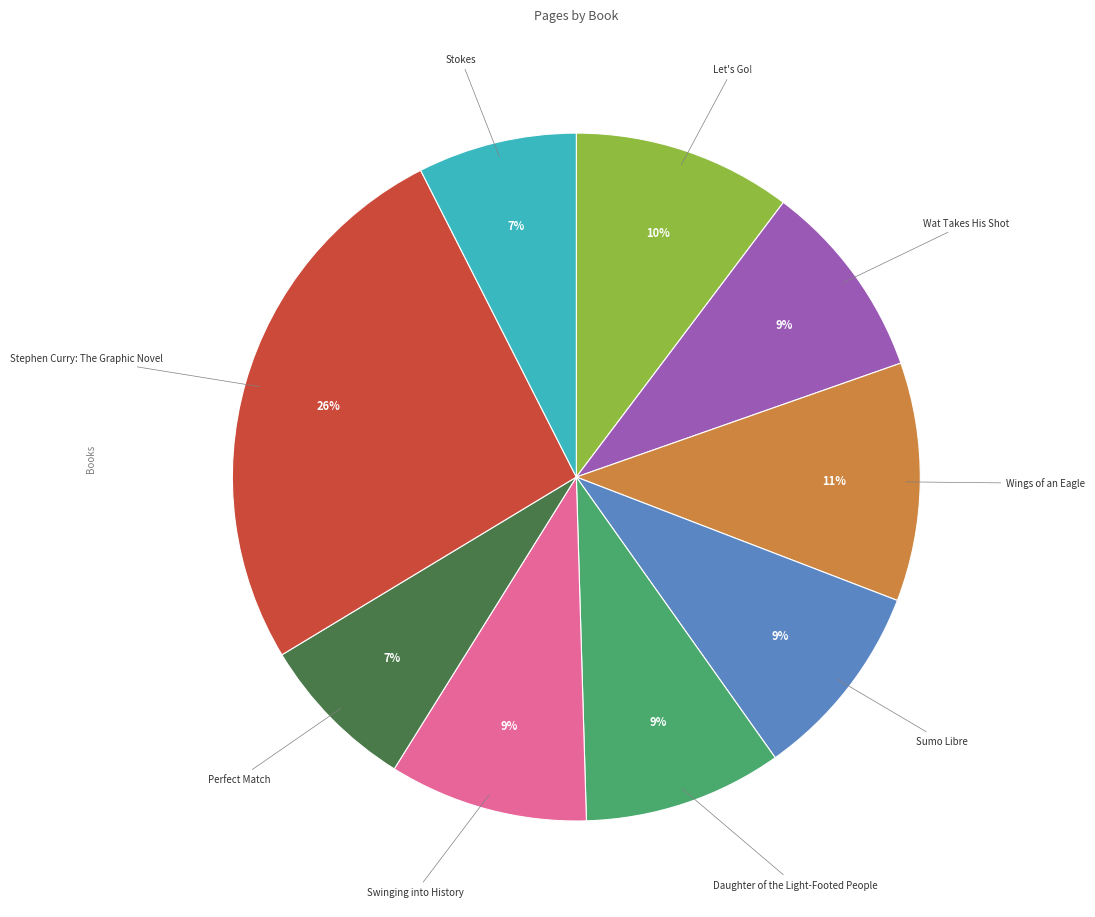

Is there any slice that represents more than half of the pie?

No